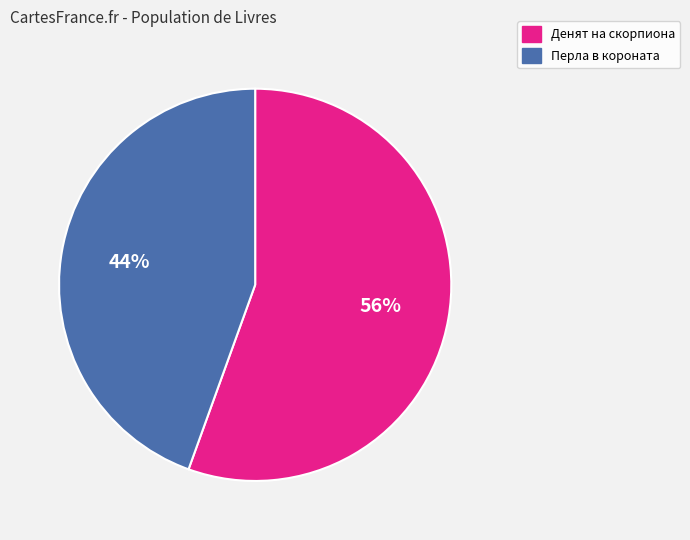

To the nearest percent, what is the average slice percentage?

50%